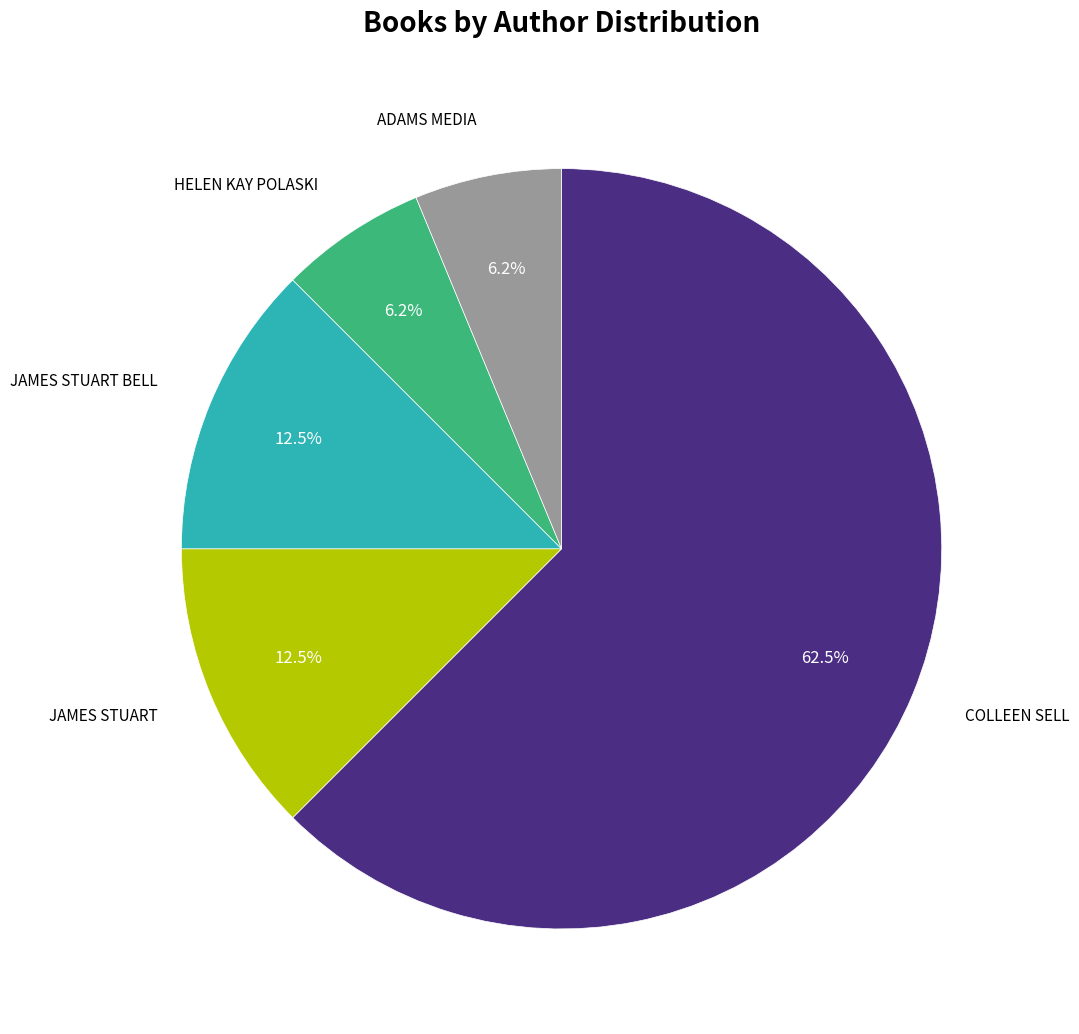

Is there a majority slice in this chart?

Yes